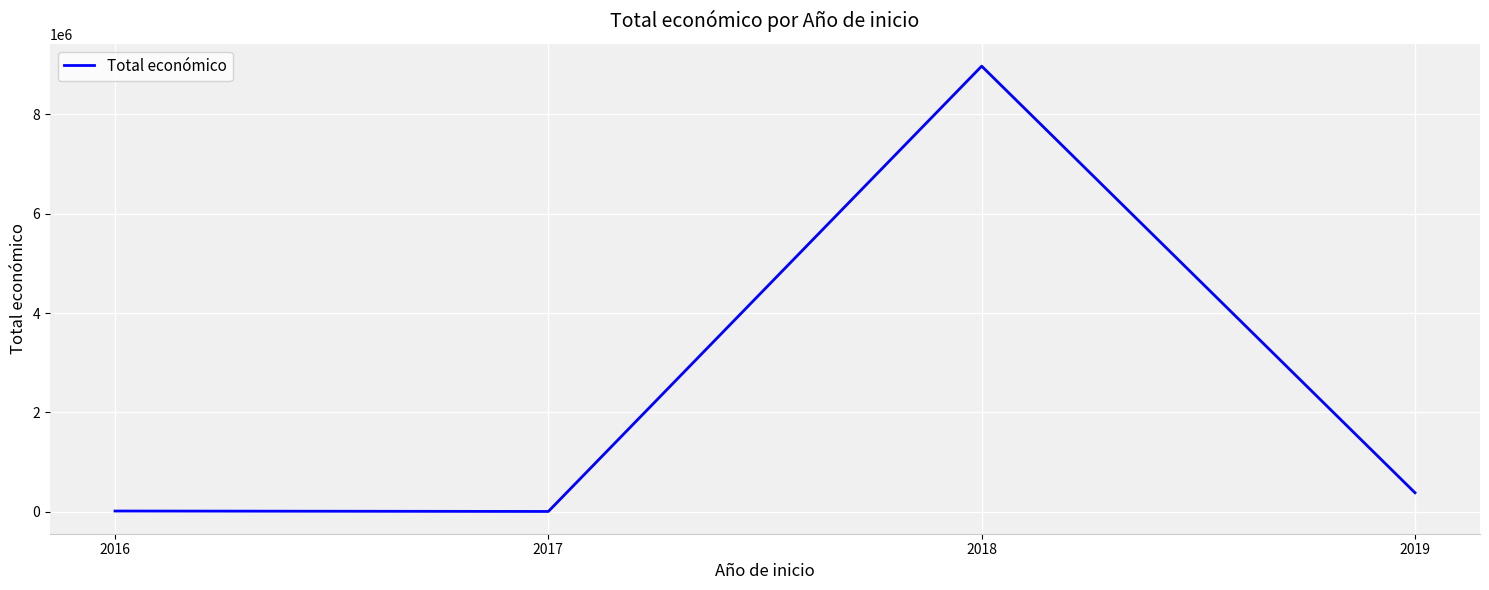

True or false: the data shows 12000 at 2016.

True